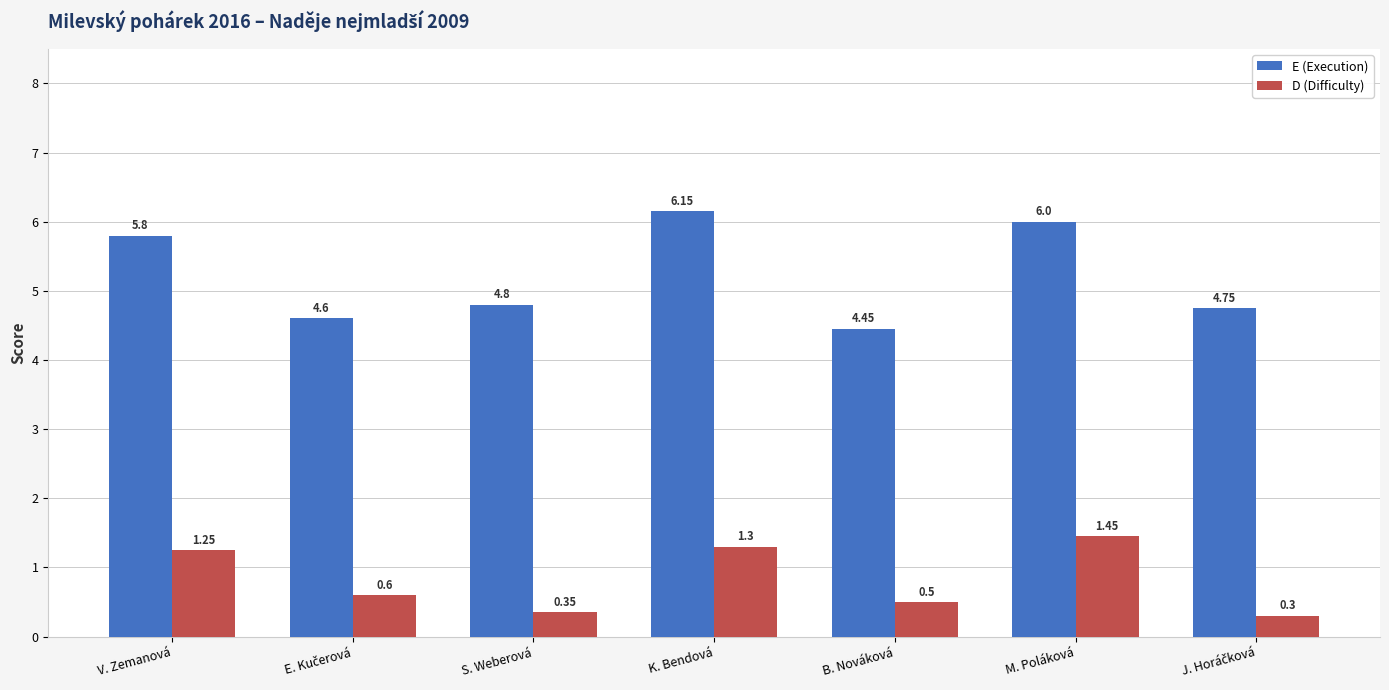

At how many categories does at least one series exceed 2?

7